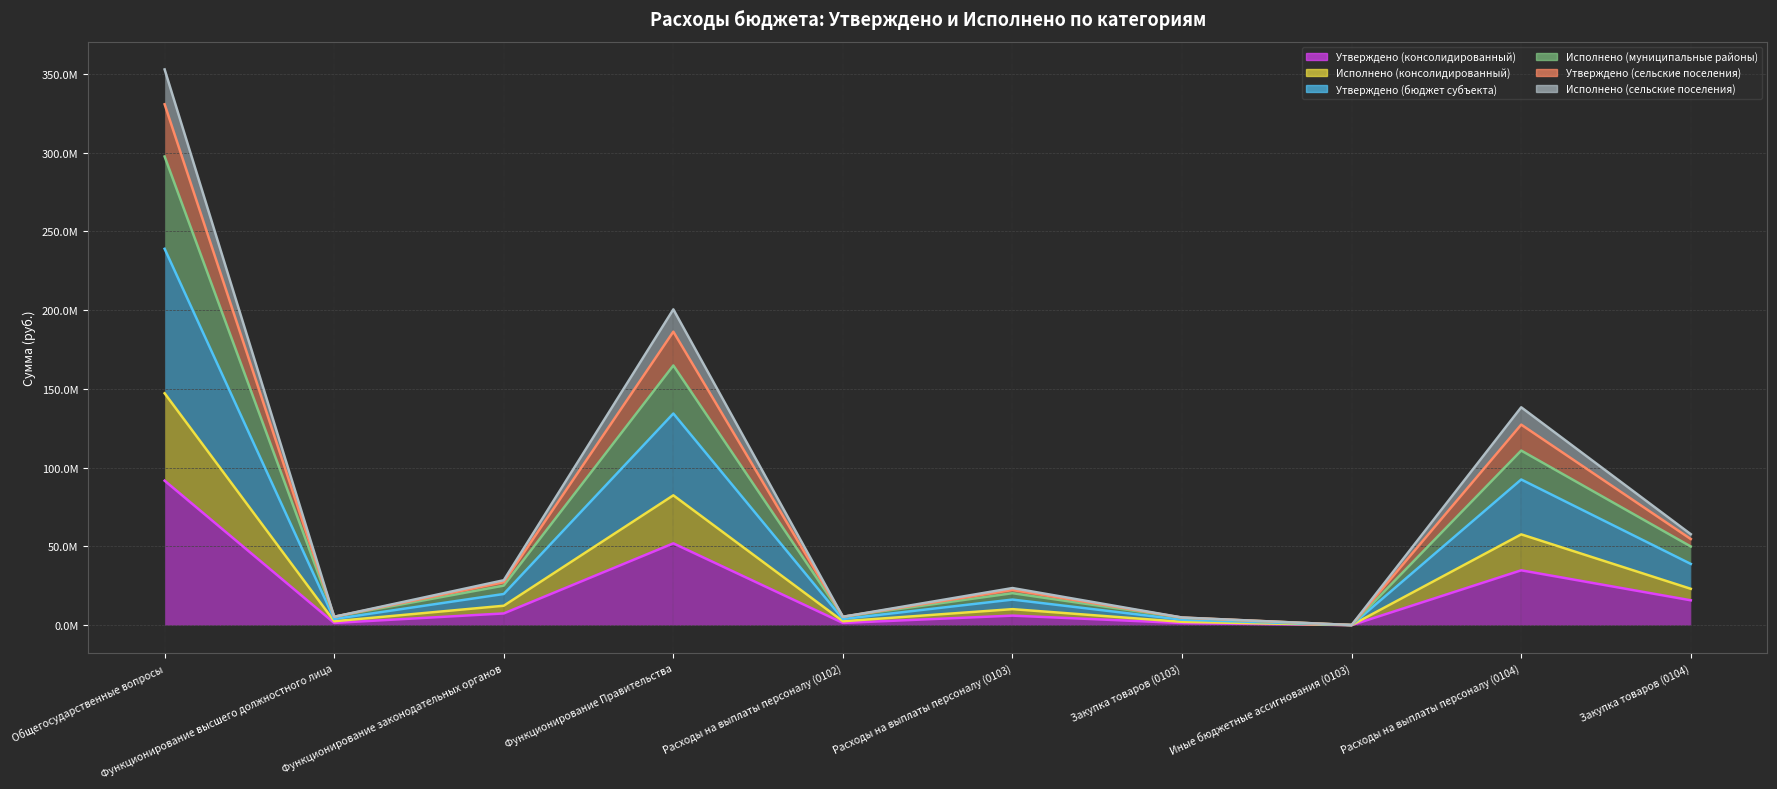

What value does the Утверждено (консолидированный) series have at Общегосударственные вопросы?

91756001.4